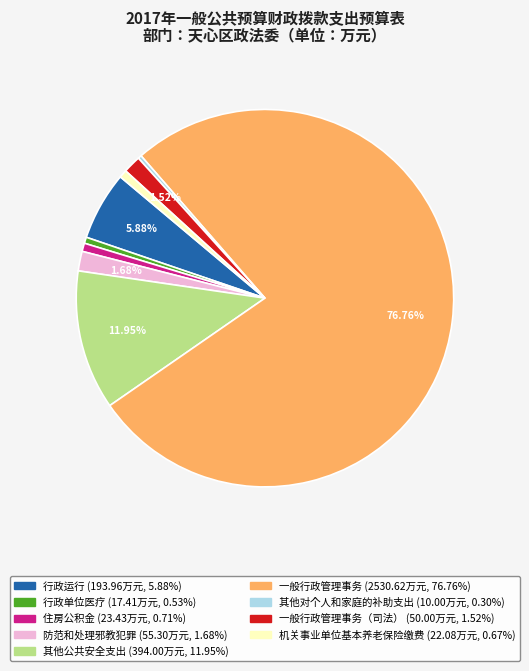

Does any single category account for the majority?

Yes